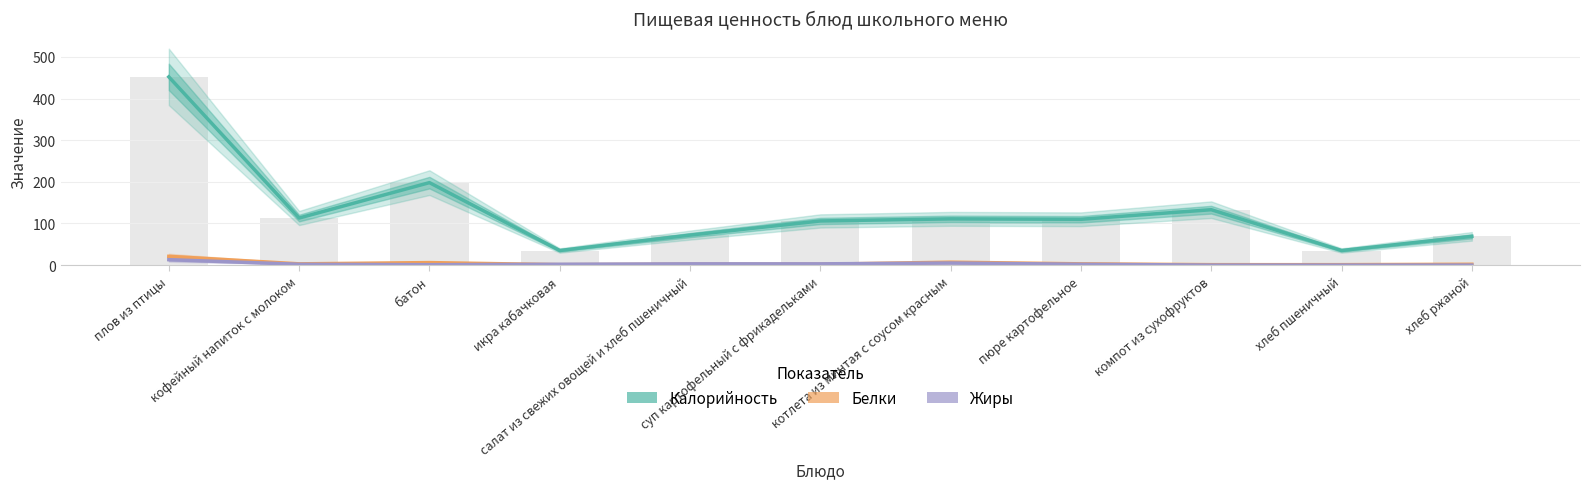

Does the chart contain any negative values?

No